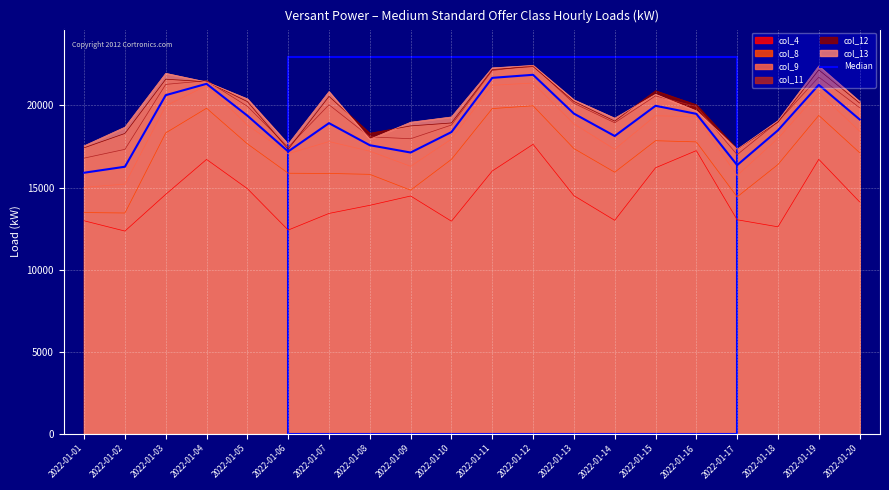

What is the change in value from 2022-01-01 to 2022-01-06?

+1295.5